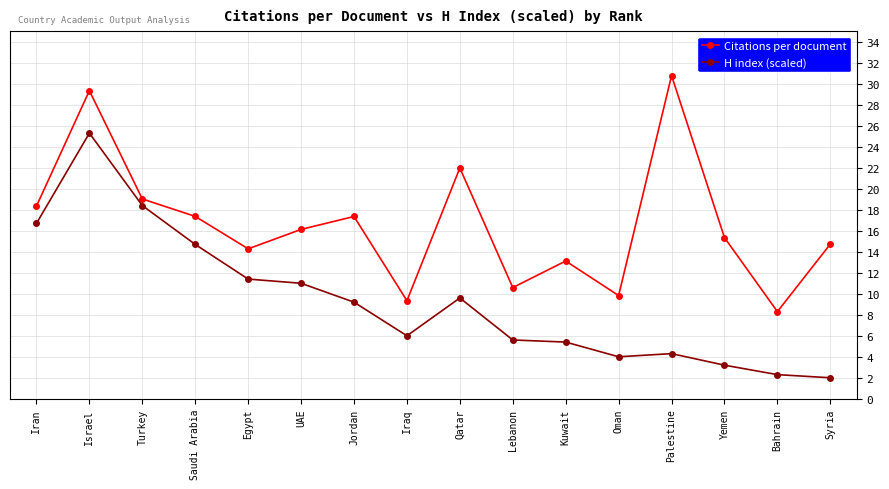

What is the minimum value for Citations per document?

8.3